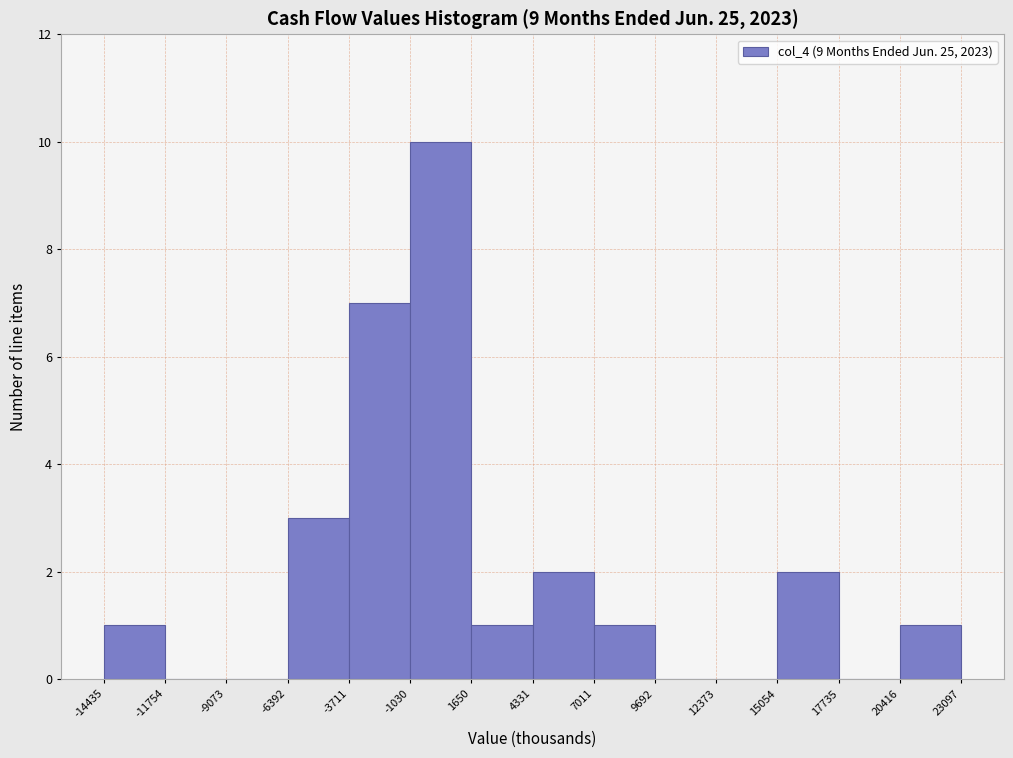

Over which range of the x-axis is the bar tallest?

-1030 to 1650